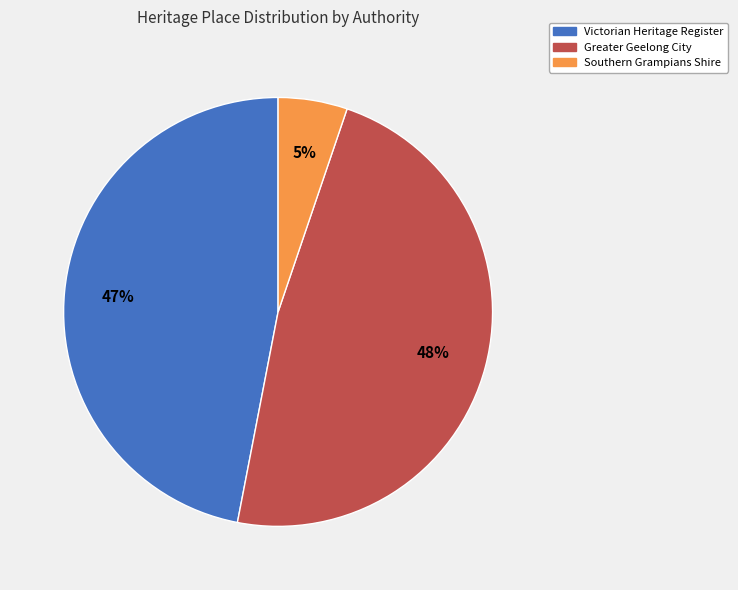

The Greater Geelong City slice represents 48% of the pie. True or false?

True